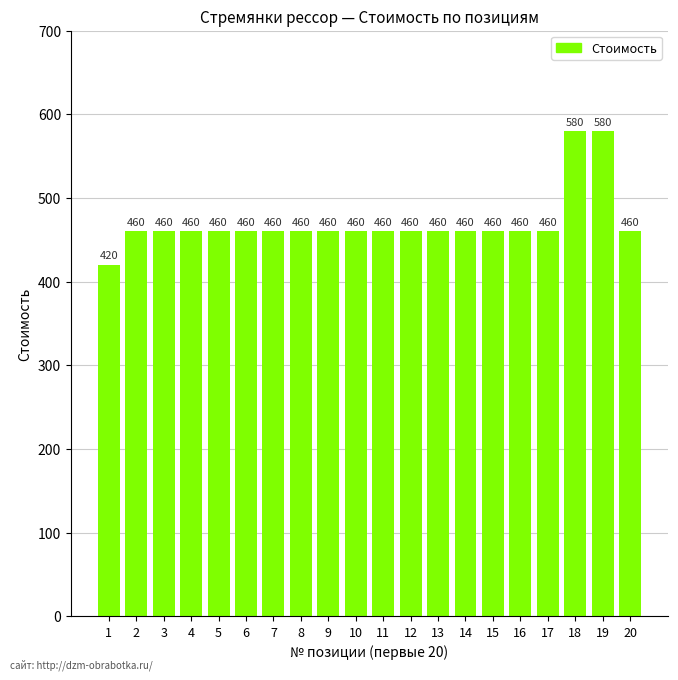

What is the value of the 5th bar from the left?

460